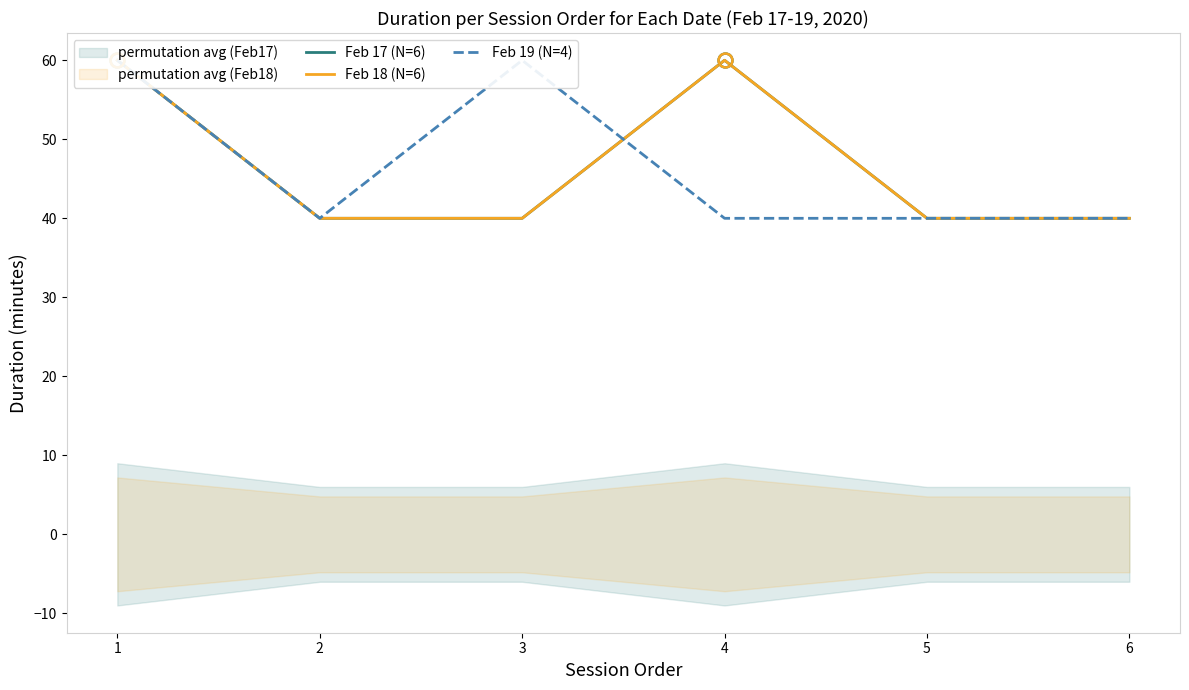

What is the minimum value for Feb 18 (N=6)?

40